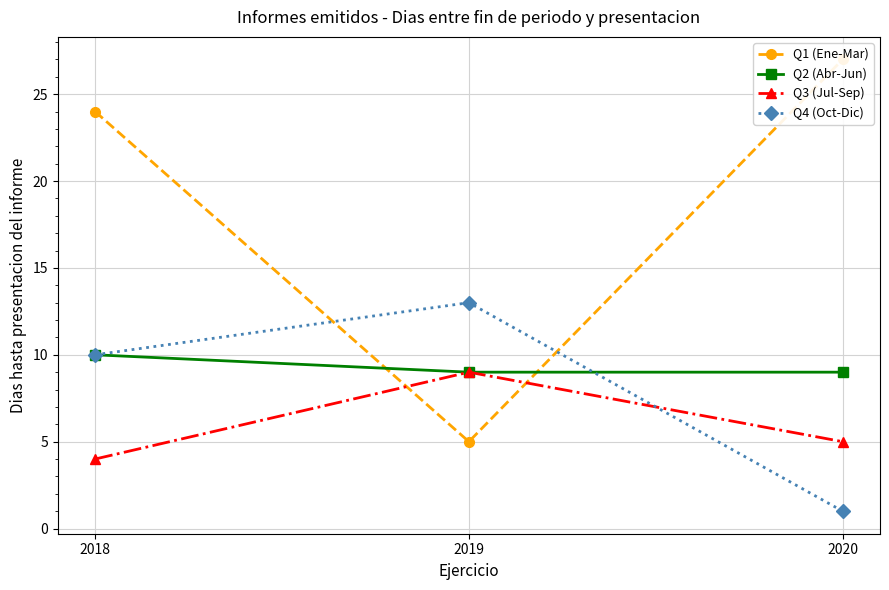

What is the total value across all series at 2019?

36